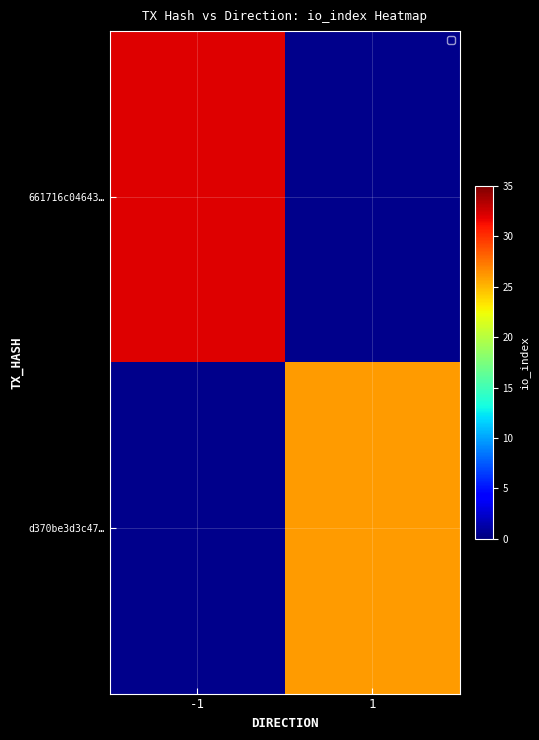

What is the total value across all series at 1?

26